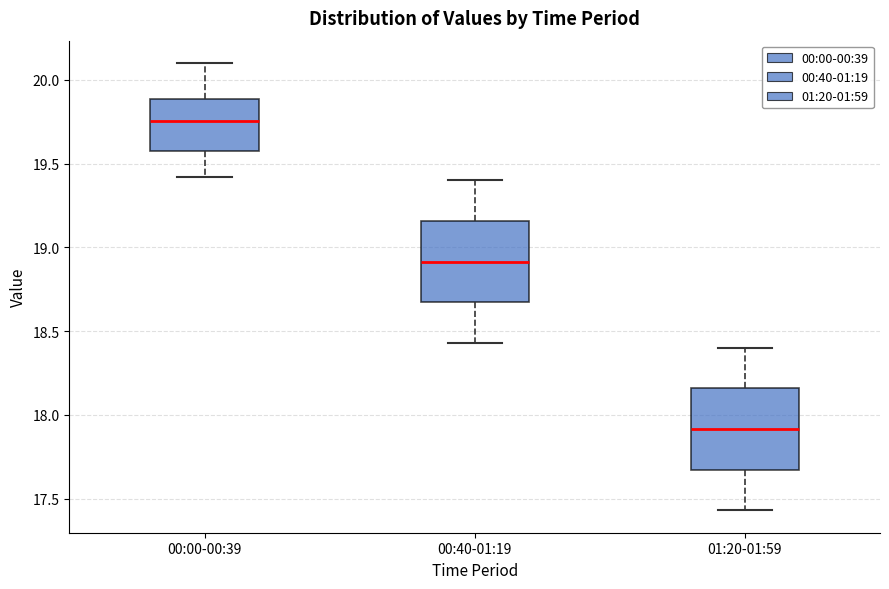

Where does the median line of the box for 00:00-00:39 sit on the y-axis? The values are not printed on the chart, so give them approximately, as read against the axis.

19.75